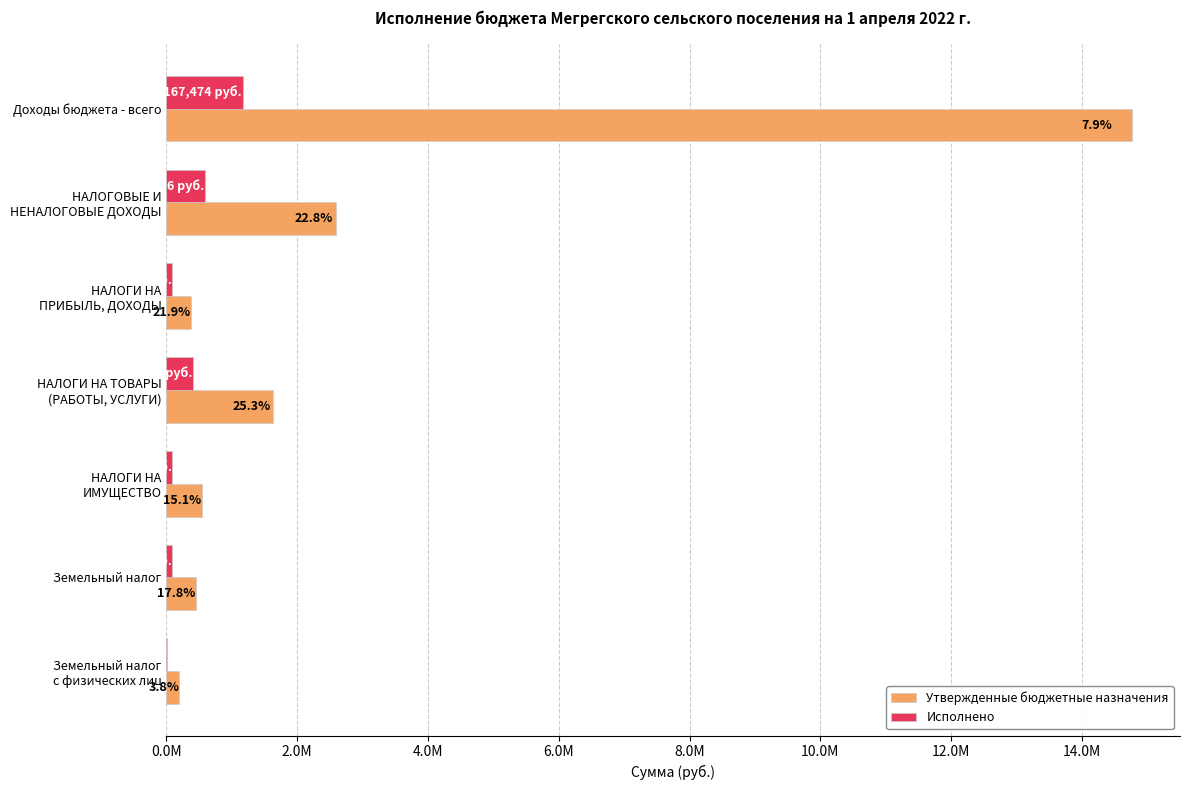

What is the highest value of the Исполнено series?

1167474.5